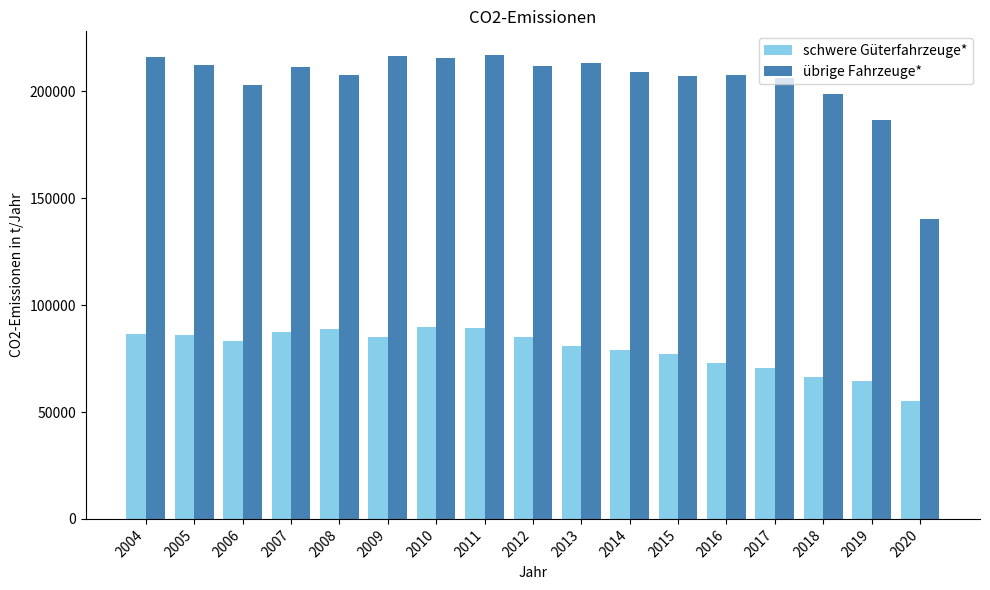

What is the smallest value displayed?

55198.4